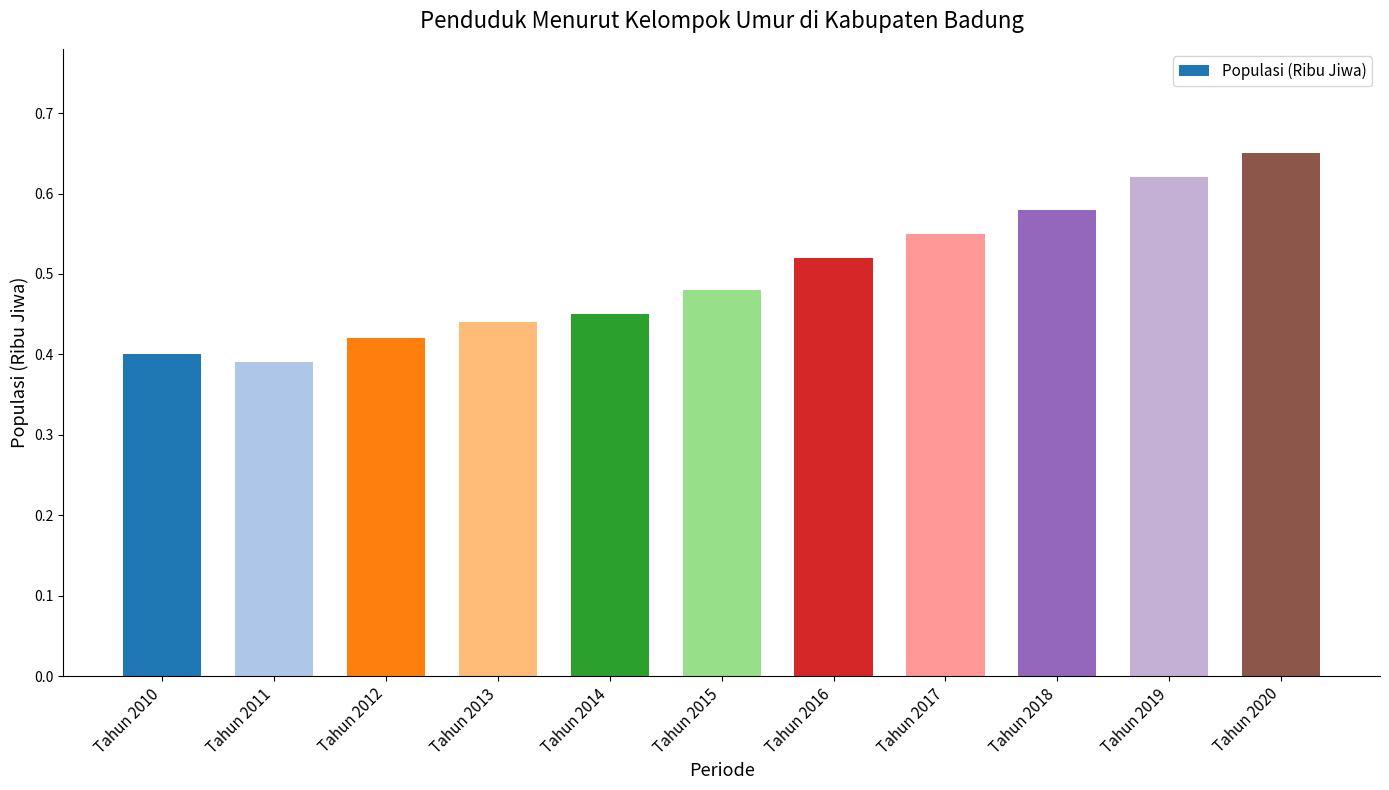

Which category has the highest value across all series?

Tahun 2020